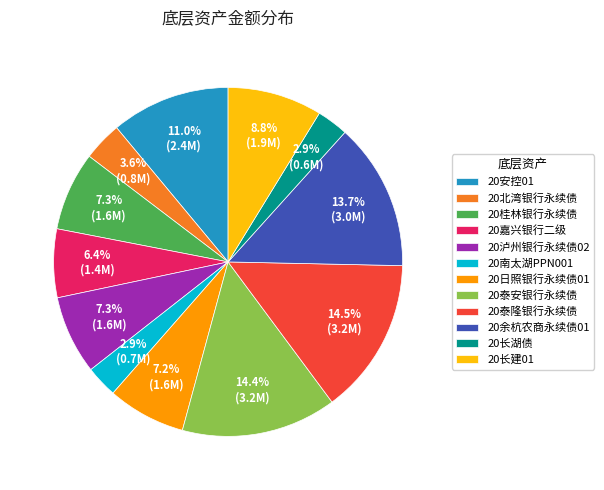

The 20日照银行永续债01 slice represents 16% of the pie. True or false?

False